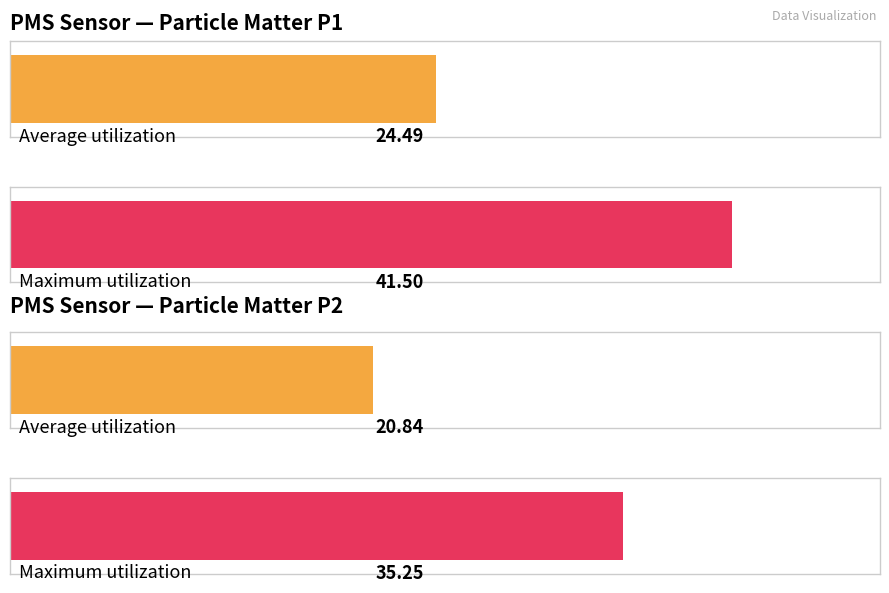

How many bars are there in each group?

2